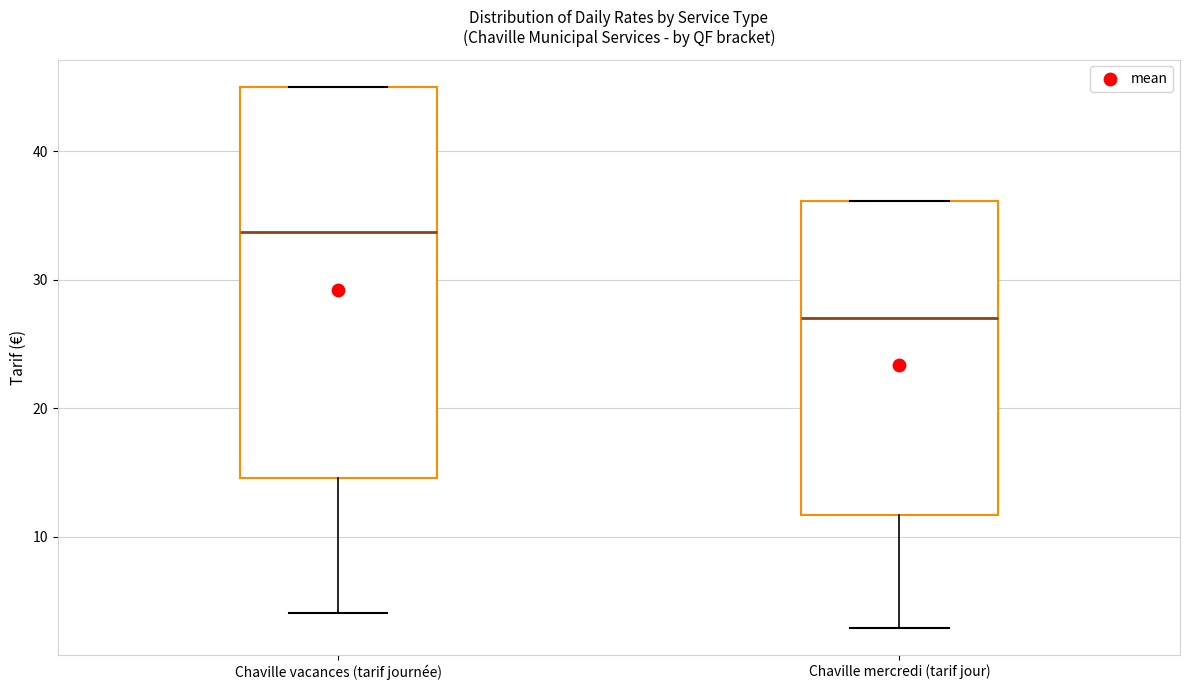

Which box is the tallest, from its lower edge to its upper edge?

Chaville vacances (tarif journée)